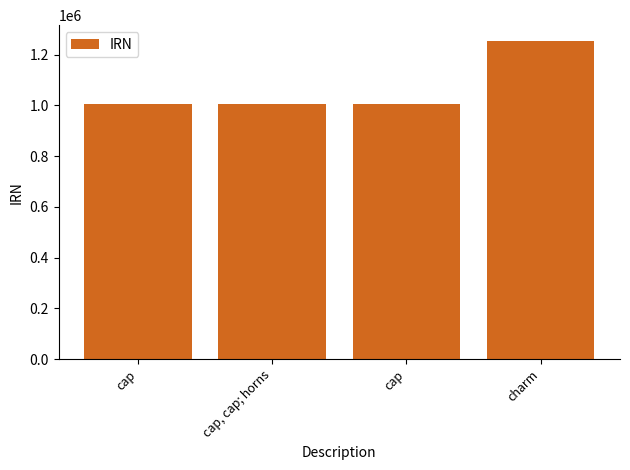

Reading left to right, transcribe all the data shown in this chart.

1005205	1005206	1005207	1253657